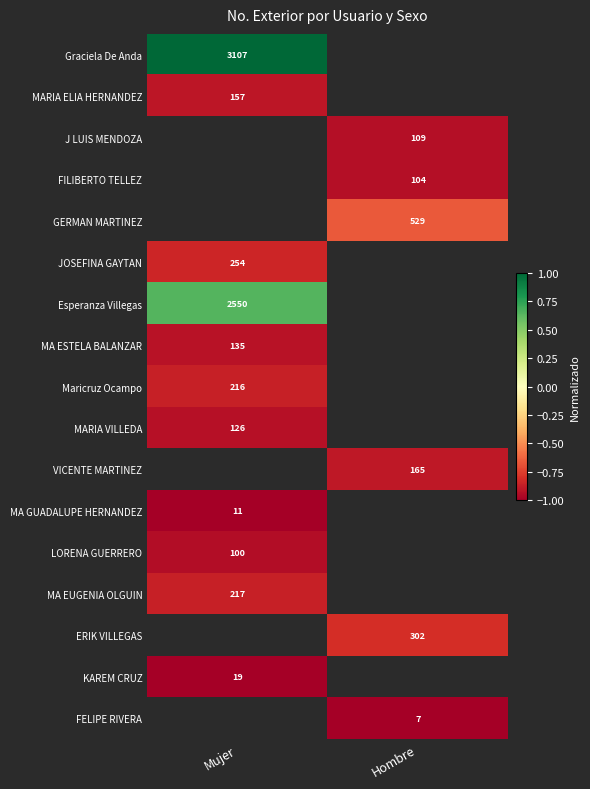

True or false: MA EUGENIA OLGUIN has a value of 287 at Mujer.

False